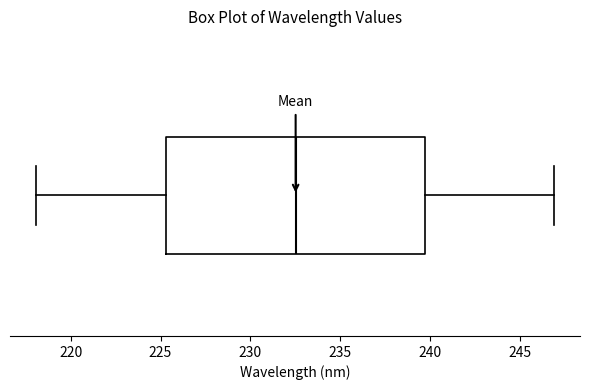

Where is the left edge of the box on the x-axis? The values are not printed on the chart, so give them approximately, as read against the axis.

225.5